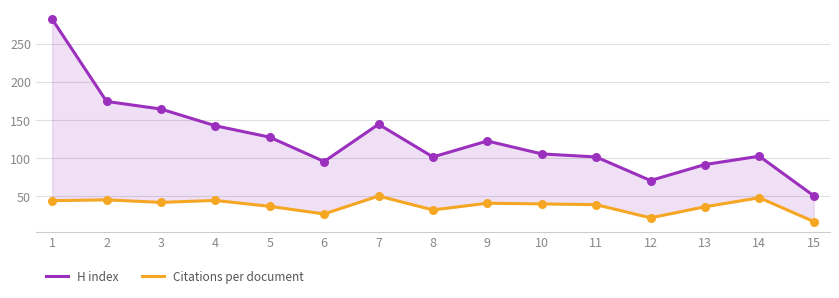

Which series contains the lowest Y value?

Citations per document